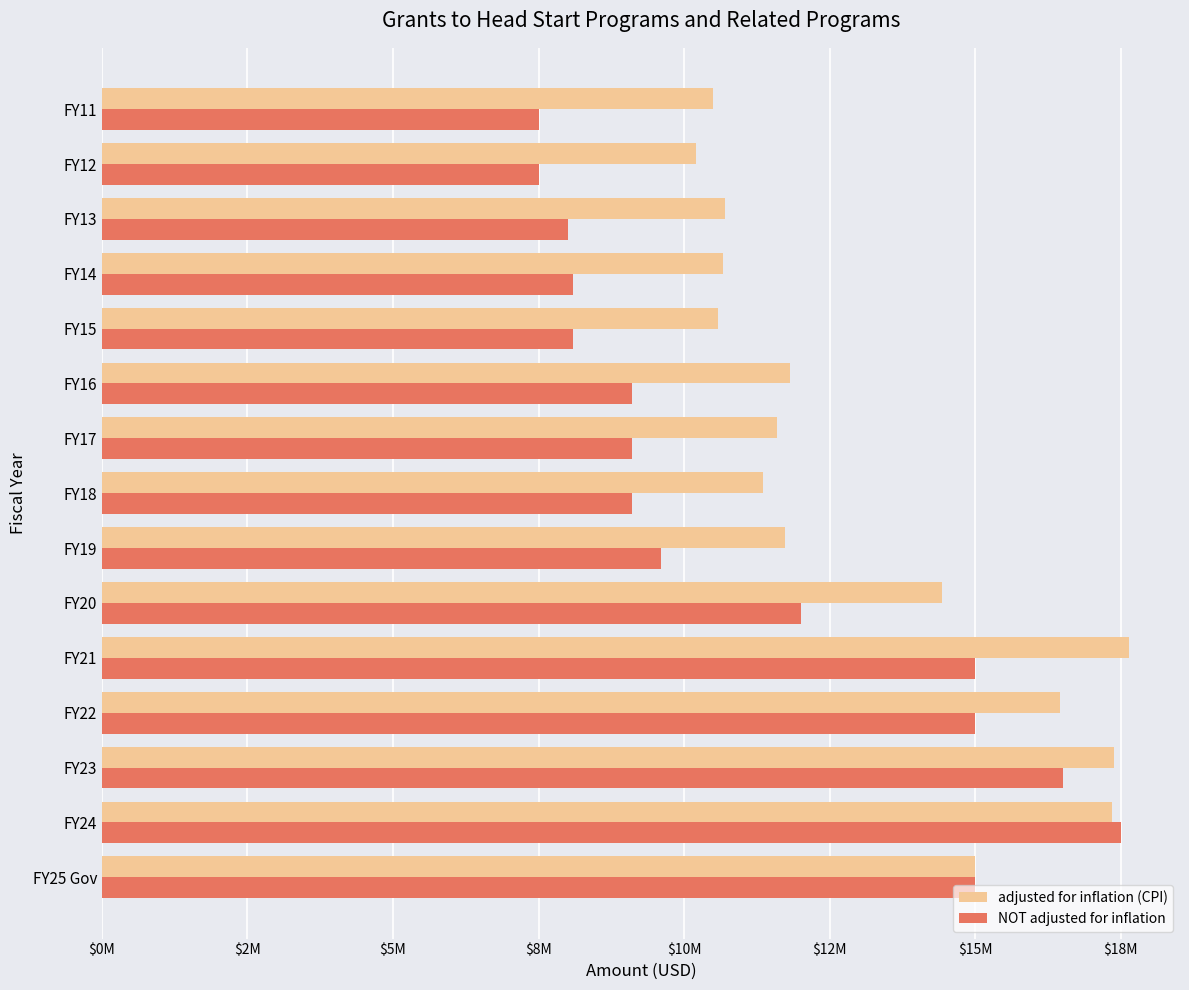

What are all the series names shown in the legend?

adjusted for inflation (CPI), NOT adjusted for inflation